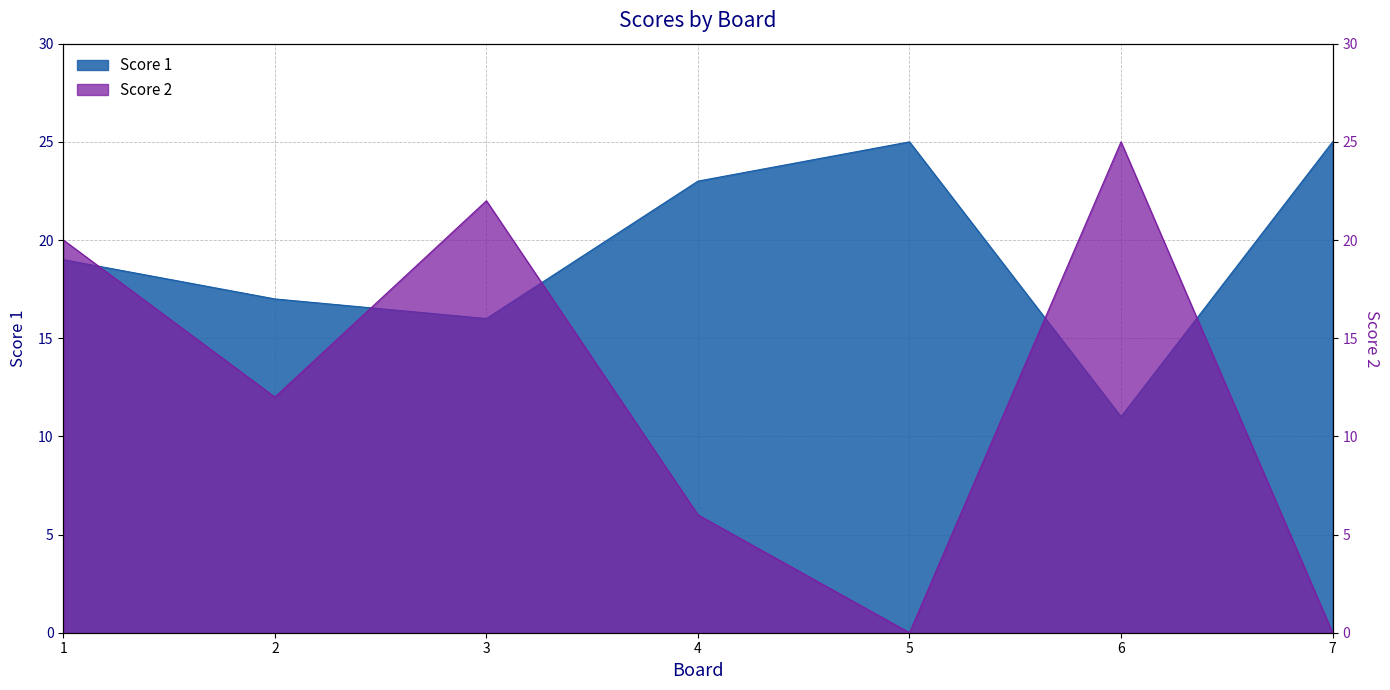

At which category is the sum across all series the highest?

1